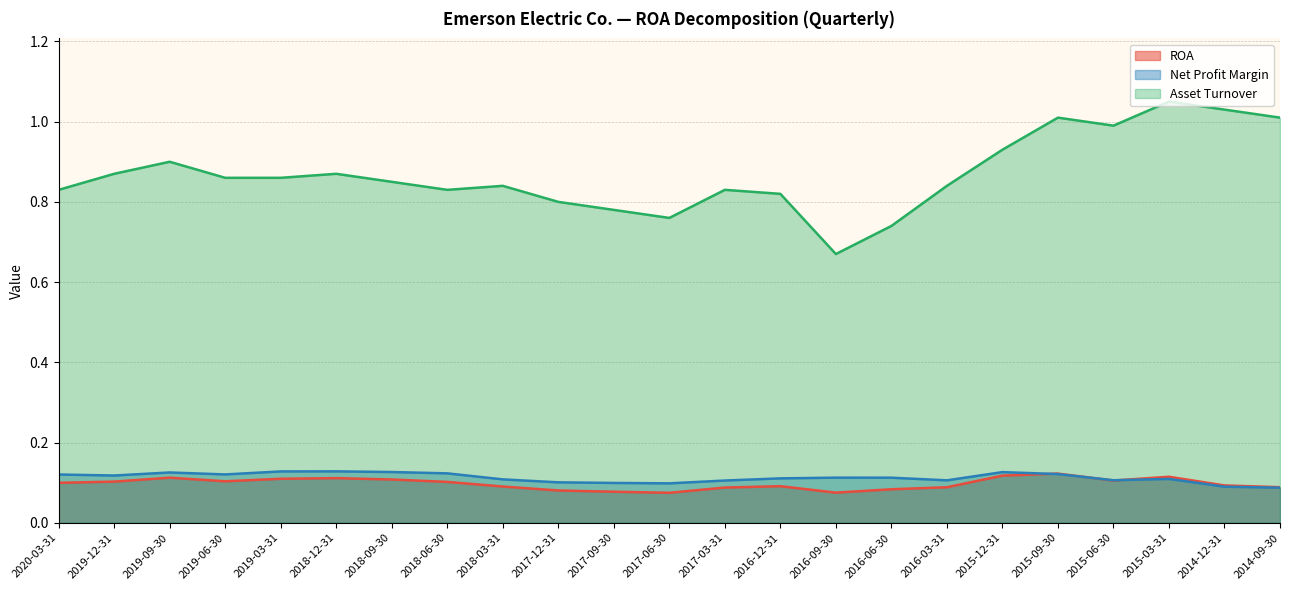

What is the value of the ROA point at the 21st from the left?

0.1